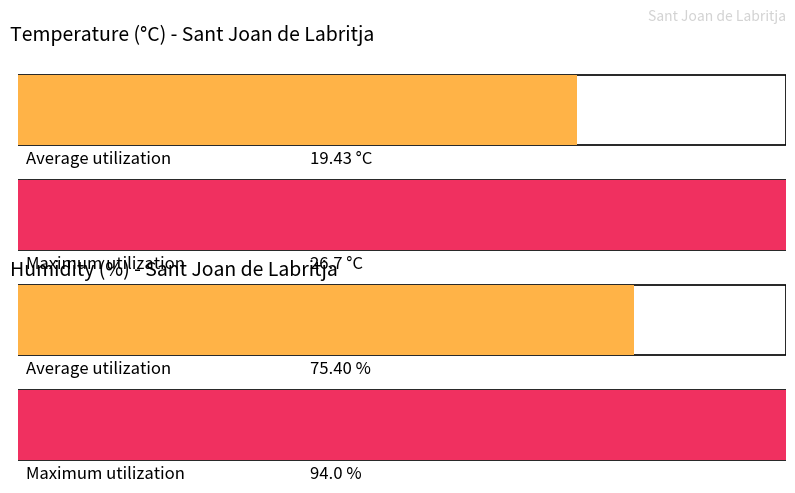

What is the greatest value displayed?

94.0